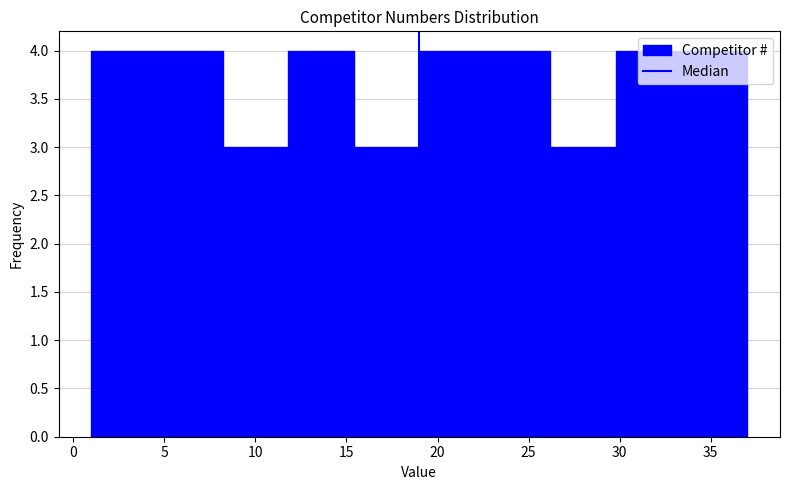

Reading left to right, list every bar in this chart as the range it spans on the x-axis followed by its height. Neither the bar edges nor the heights are printed on the chart, so give them approximately, as read against the axes.

1.0 to 4.6: 4
4.6 to 8.2: 4
8.2 to 11.8: 3
11.8 to 15.4: 4
15.4 to 19.0: 3
19.0 to 22.6: 4
22.6 to 26.2: 4
26.2 to 29.8: 3
29.8 to 33.4: 4
33.4 to 37.0: 4